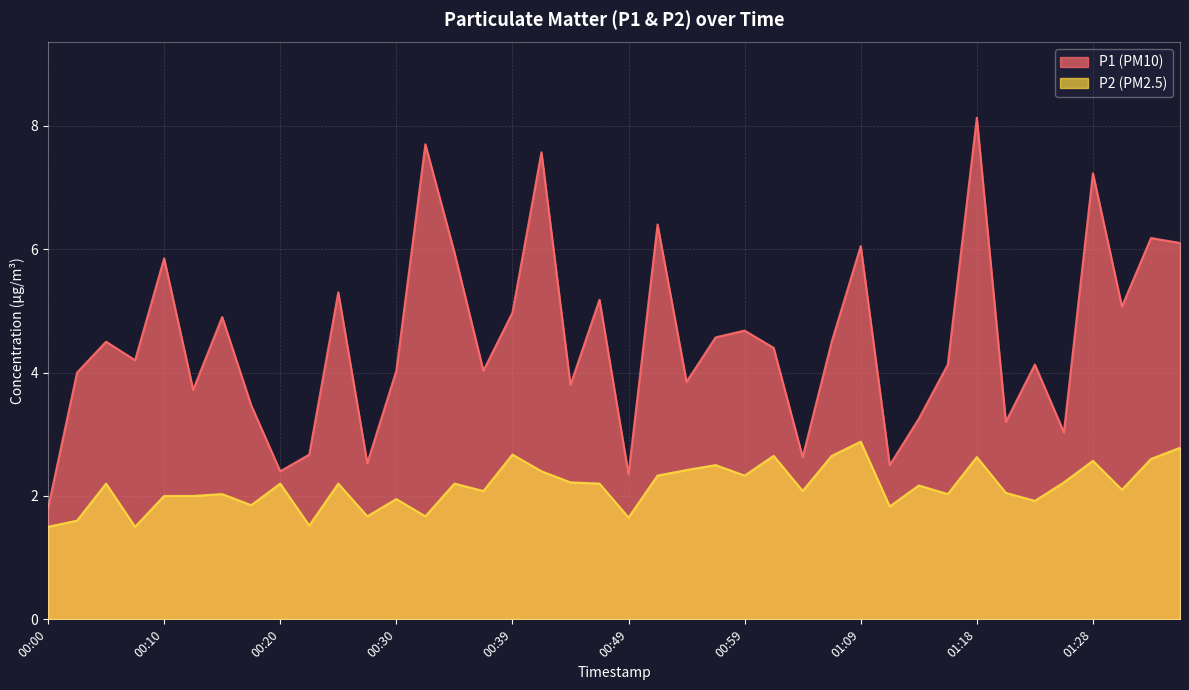

How many interior local valleys does the P2 series have?

13